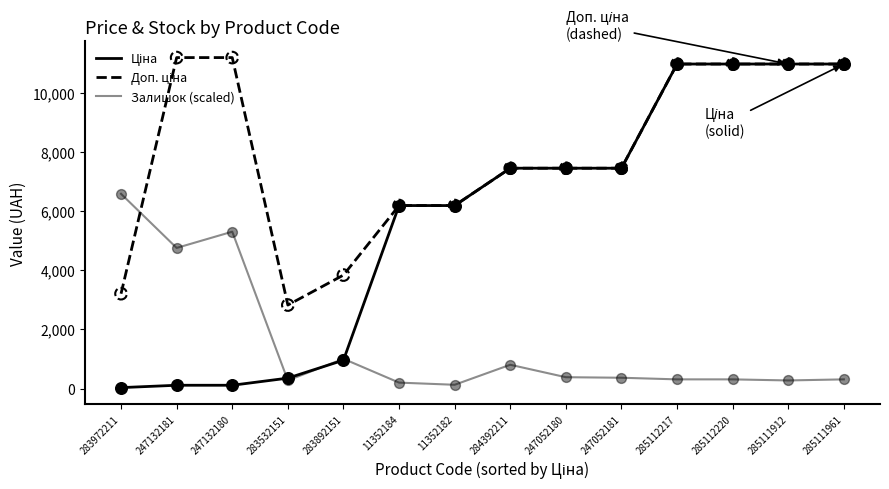

Is the value of Ціна at 283892151 greater than the value of Залишок (scaled) at 11352182?

Yes